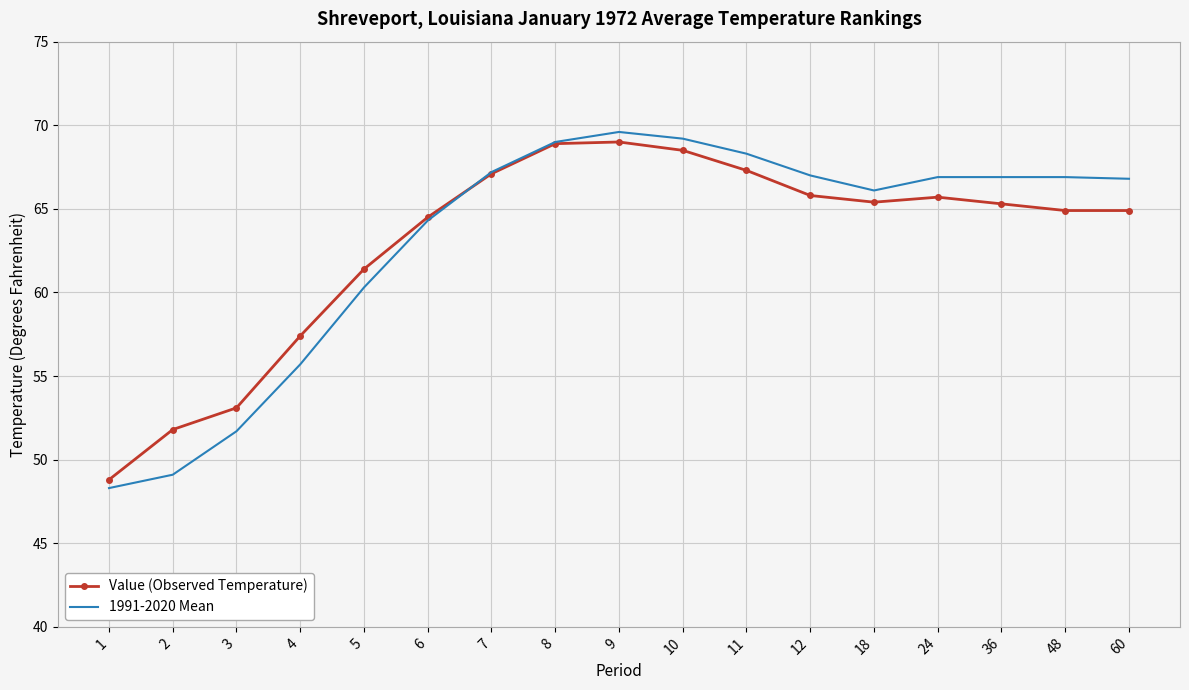

What is the sum of all 1991-2020 Mean values?

1073.3